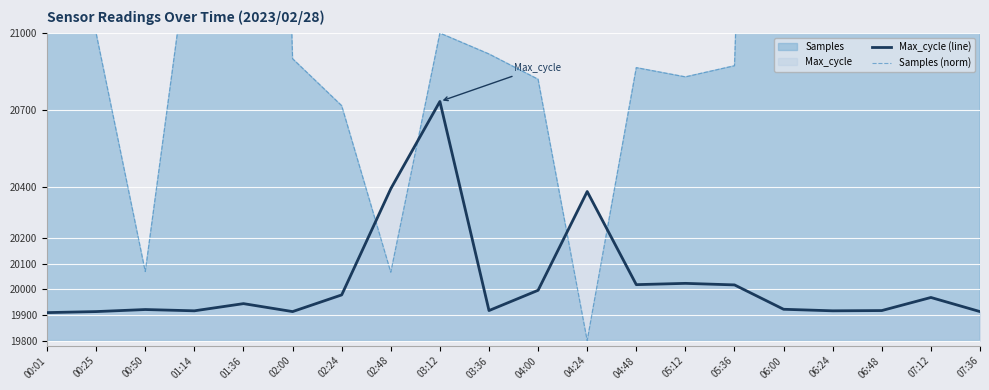

Which series has the largest total across all categories?

Samples (norm)